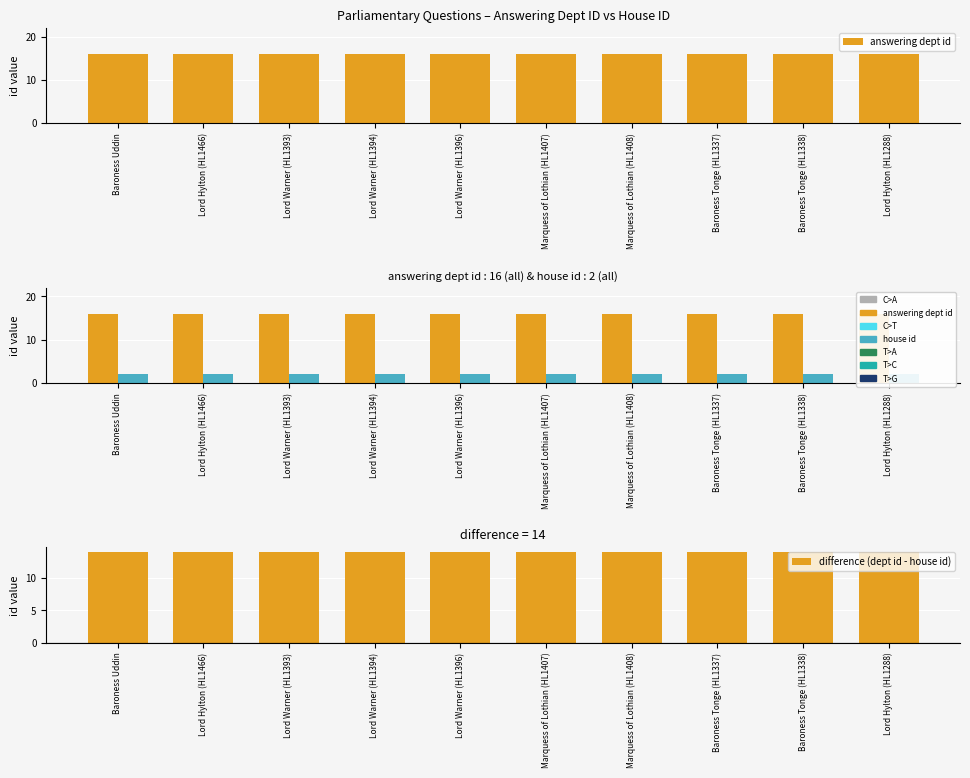

True or false: difference (dept id - house id) has a value of 23 at Marquess of Lothian (HL1408).

False